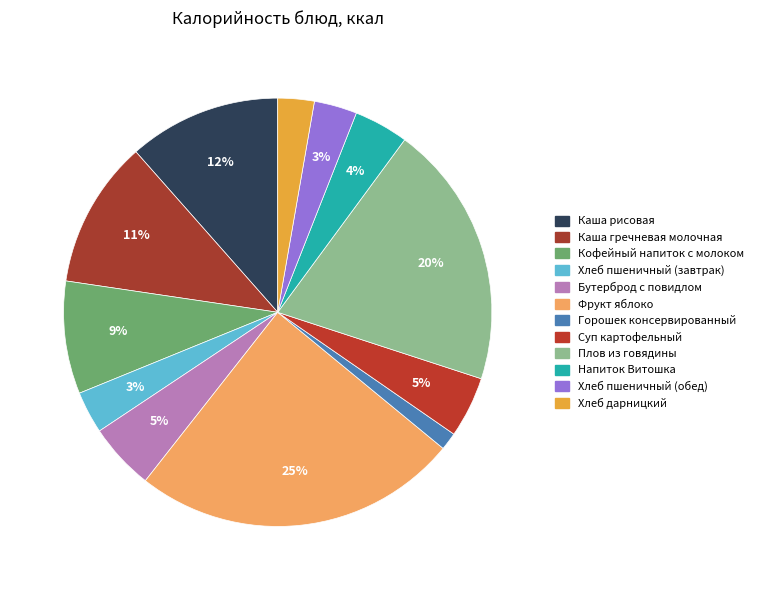

What is the ratio of the value at Напиток Витошка to the value at Суп картофельный?

0.9